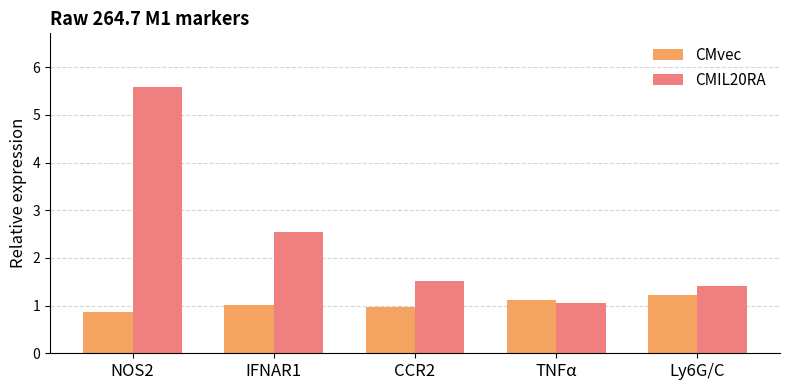

At which label is CMIL20RA closest to 3?

IFNAR1